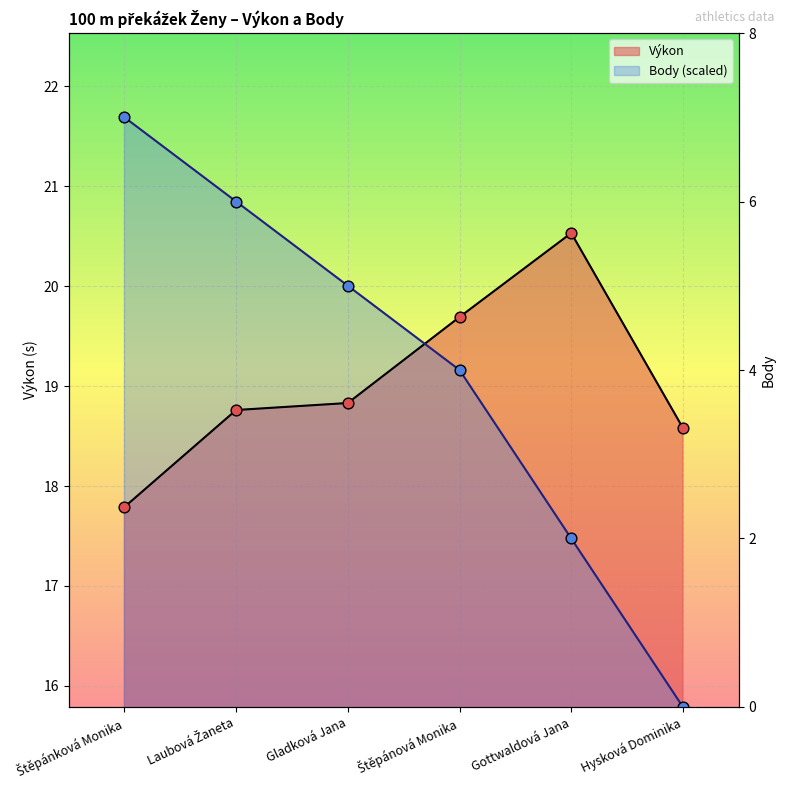

What are all the series names shown in the legend?

Výkon, Body